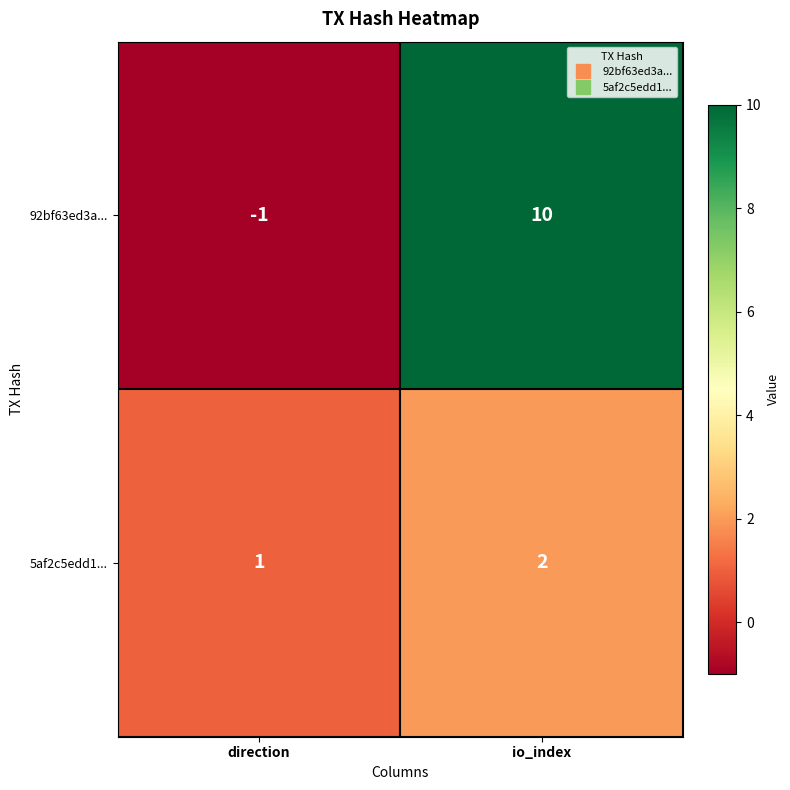

Rank the series at io_index from lowest to highest value.

5af2c5edd1..., 92bf63ed3a...